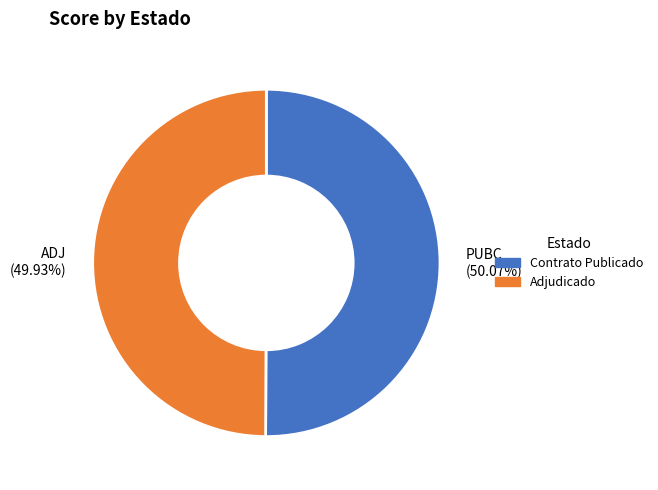

Combined, do Contrato Publicado and Adjudicado account for over 50%?

Yes